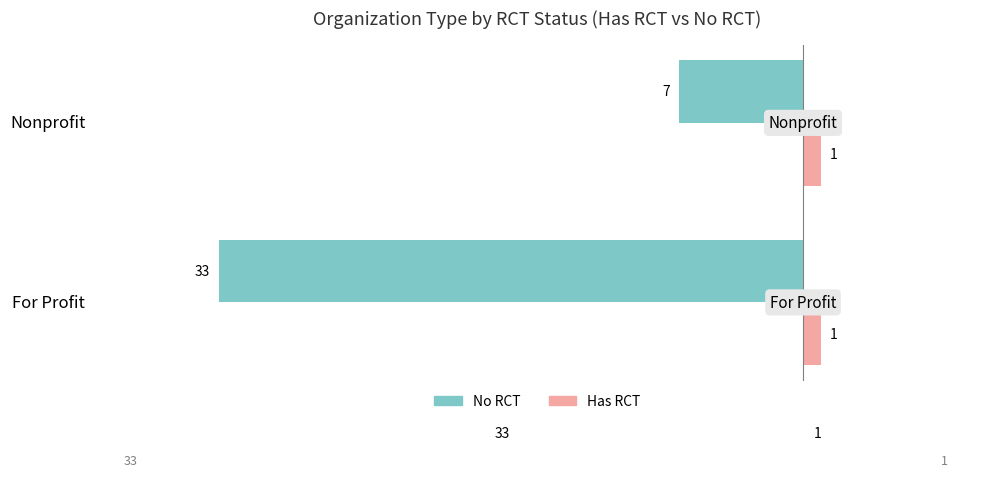

What is the minimum value for Has RCT?

1